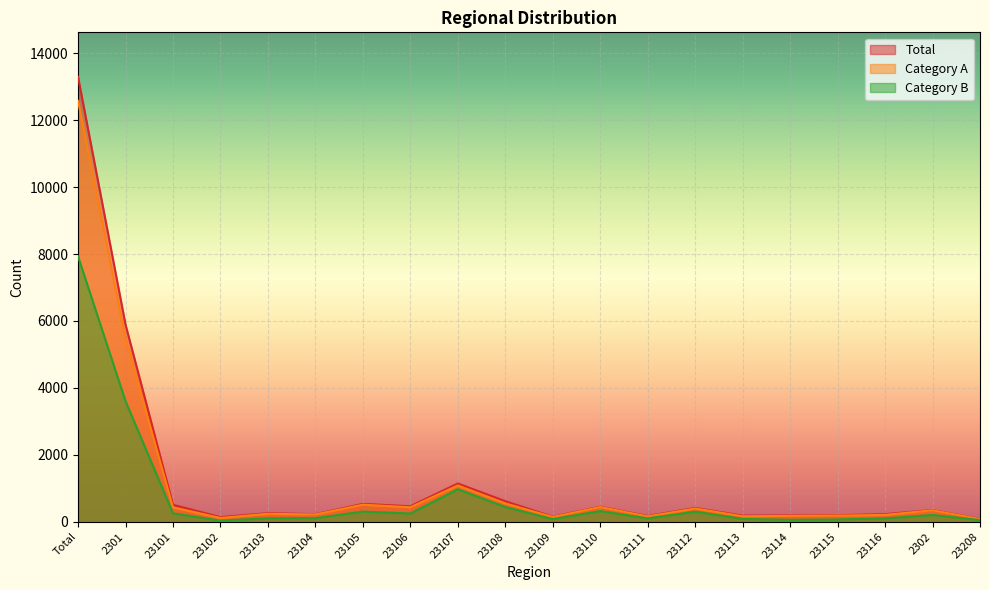

At which label is Category A closest to 6330?

2301